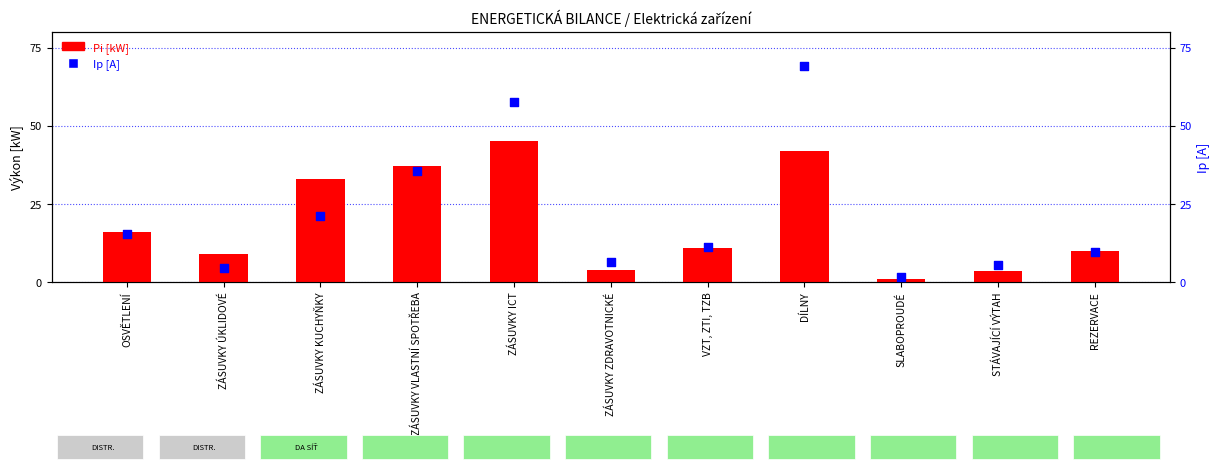

What are all the series names shown in the legend?

Pi [kW], Ip [A]